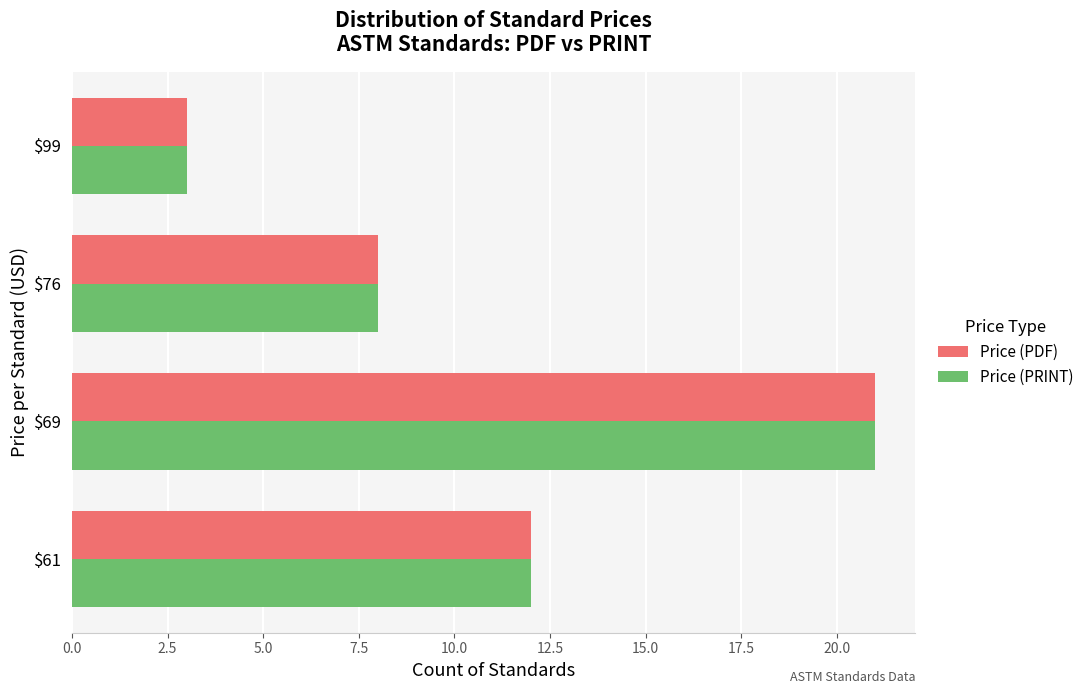

What is the sum of all Price (PRINT) values?

44